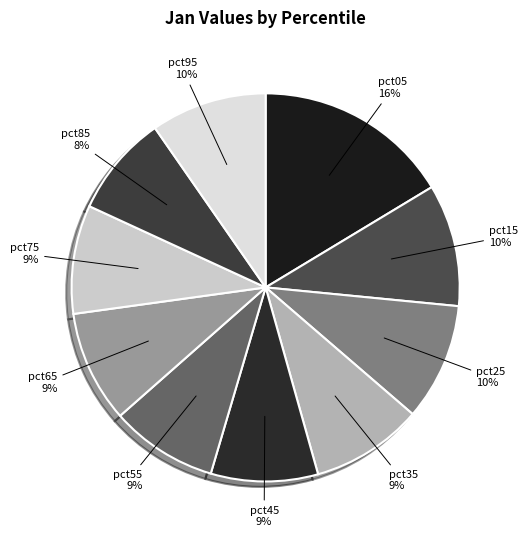

Is it true that pct15 is 24% of the pie?

False